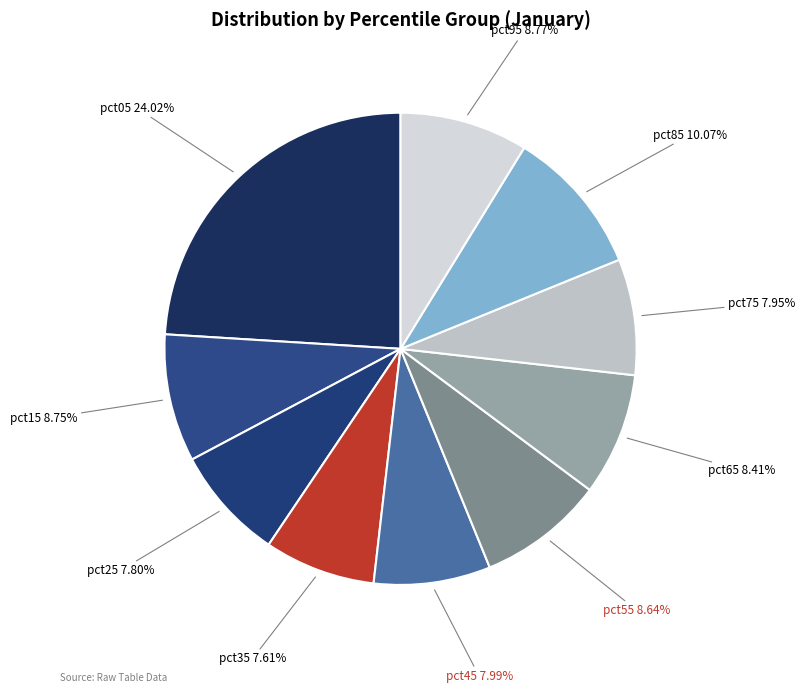

What portion of the pie excludes pct25?

92.2%